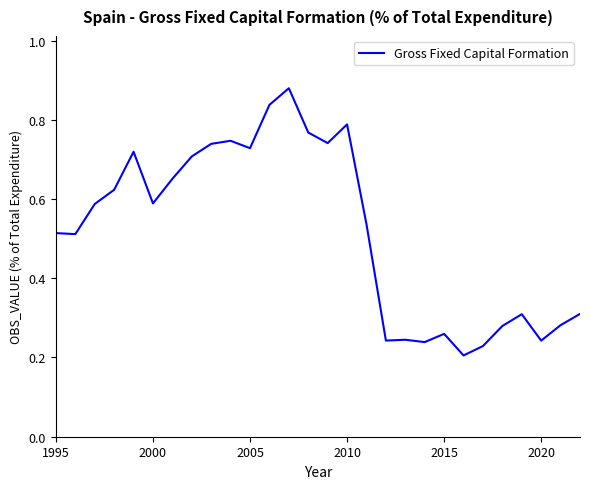

What is the maximum value shown in the chart?

0.9